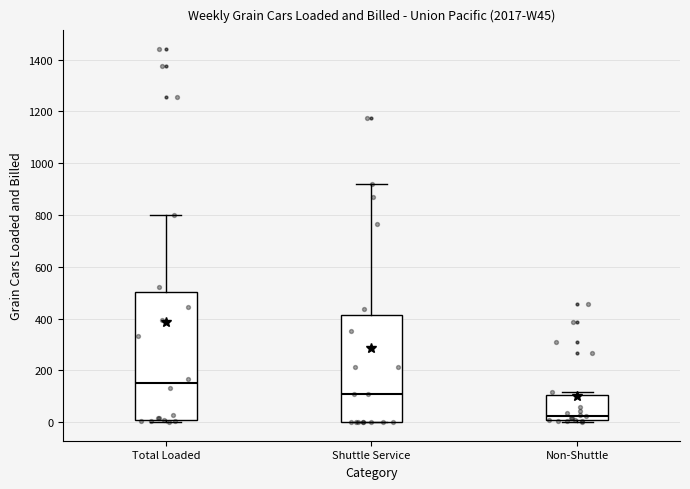

Reading left to right, read every box against the y-axis: the position of its median line, the range the box covers, and the ends of its whiskers. The values are not printed on the chart, so give them approximately, as read against the axis.

Total Loaded: median 160, box 0 to 500, whiskers 0 (just below the box's lower edge) to 800
Shuttle Service: median 100, box 0 to 420, whiskers 0 to 920
Non-Shuttle: median 20, box 0 to 100, whiskers 0 (just below the box's lower edge) to 120